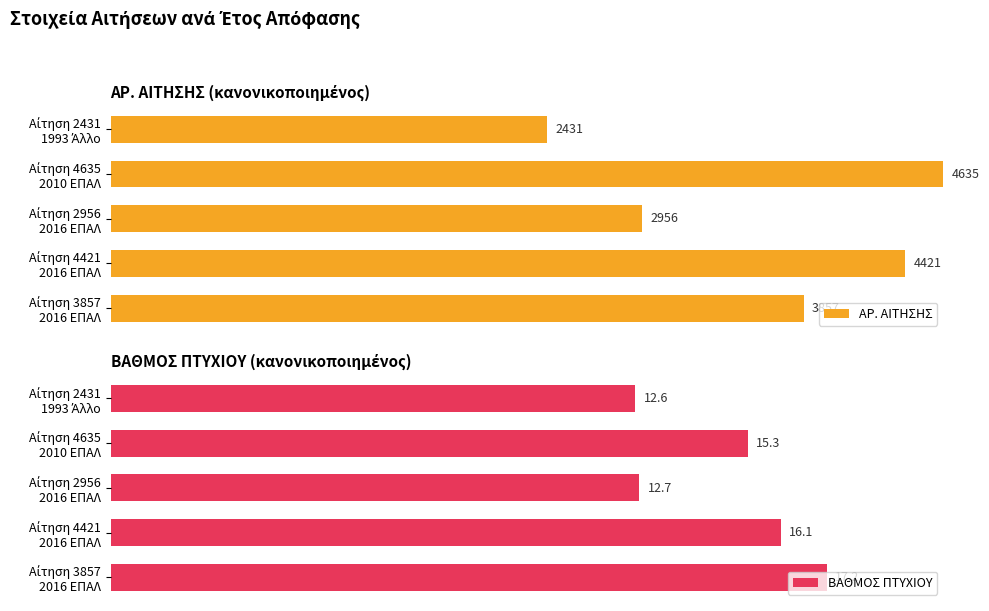

True or false: ΒΑΘΜΟΣ ΠΤΥΧΙΟΥ has a value of 37.2 at Αίτηση 2431 1993 Άλλο.

False